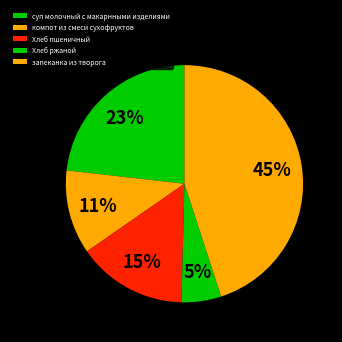

How many slices are in this pie chart?

5